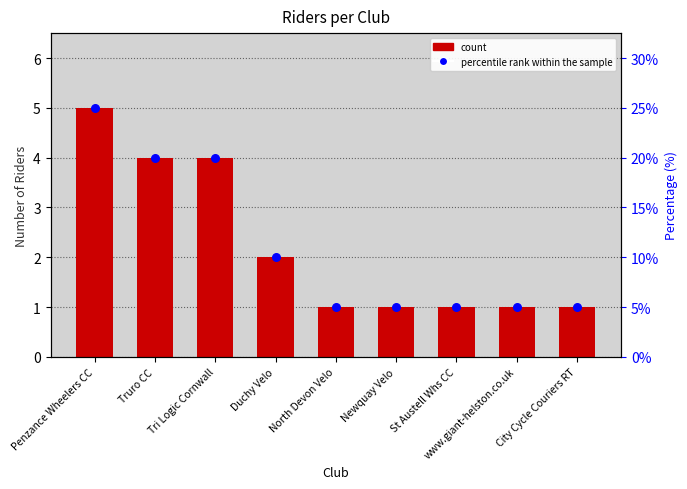

Approximately how many times larger is the value at Truro CC compared to Newquay Velo?

4.0